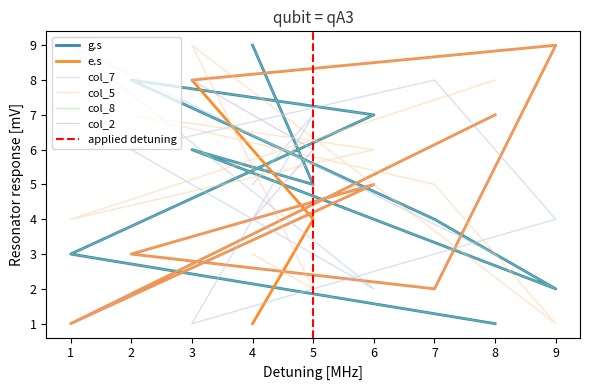

True or false: col_7 has more than 2 interior local peaks.

True